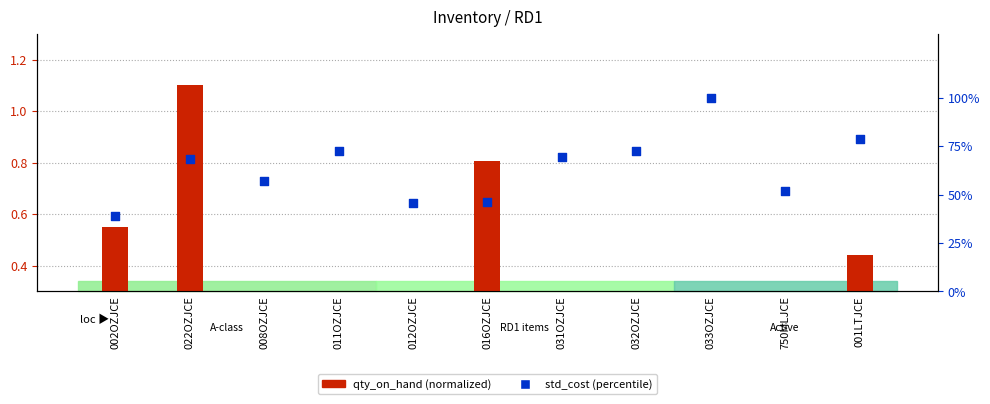

Which series contains the lowest Y value?

qty_on_hand (norm)